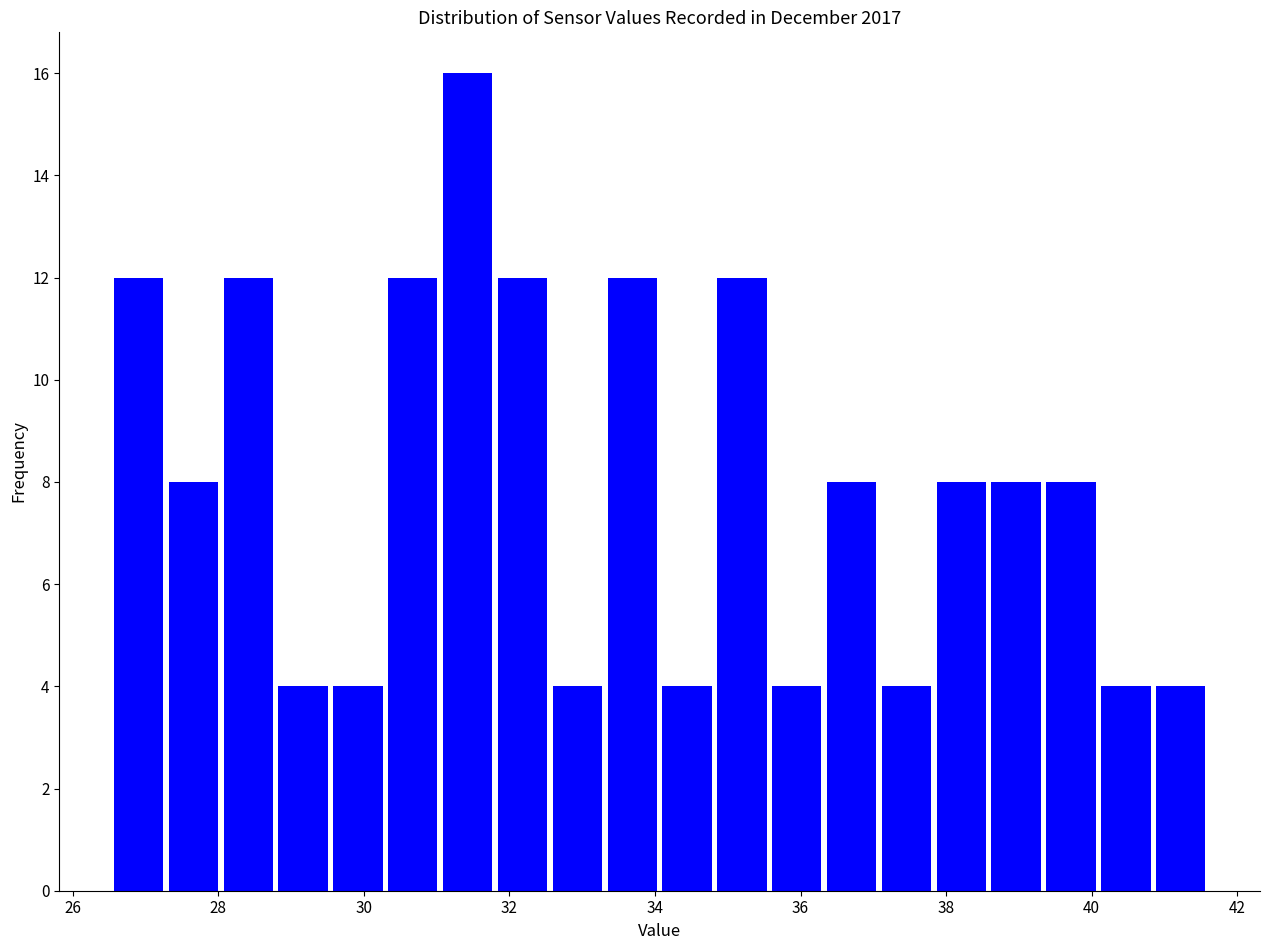

Around what value on the x-axis is the tallest bar? Give the approximate position of its centre, as read against the axis.

31.4